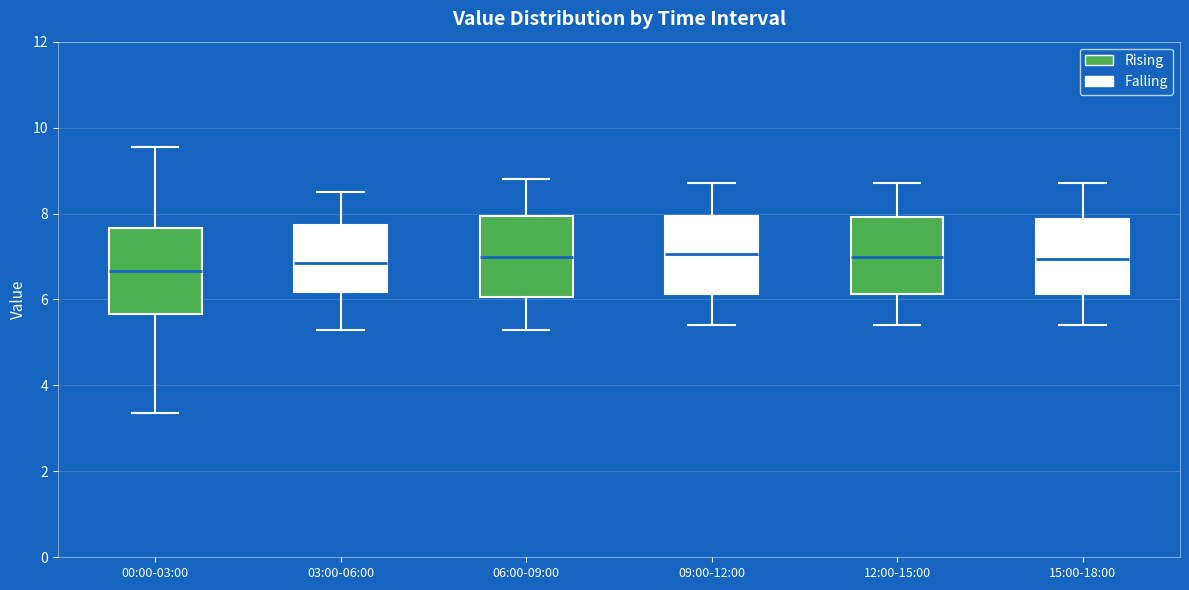

Reading left to right, transcribe this box plot: for each box, give where its median line is, the range the box spans, and where its two whiskers end, as read against the y-axis. The values are not printed on the chart, so give them approximately, as read against the axis.

00:00-03:00: median 6.6, box 5.6 to 7.6, whiskers 3.4 to 9.6
03:00-06:00: median 6.8, box 6.2 to 7.8, whiskers 5.4 to 8.6
06:00-09:00: median 7.0, box 6.0 to 8.0, whiskers 5.4 to 8.8
09:00-12:00: median 7.0, box 6.2 to 8.0, whiskers 5.4 to 8.8
12:00-15:00: median 7.0, box 6.2 to 8.0, whiskers 5.4 to 8.8
15:00-18:00: median 7.0, box 6.2 to 7.8, whiskers 5.4 to 8.8